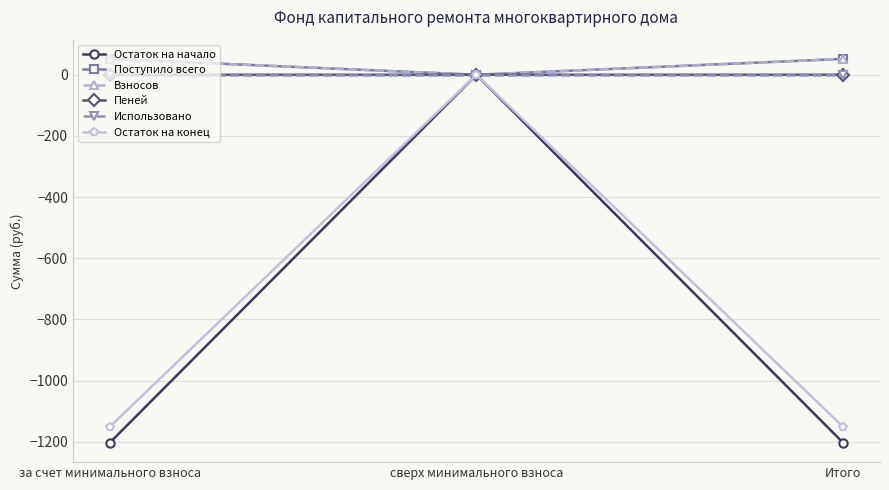

Is the value of Пеней at за счет минимального взноса greater than the value of Поступило всего at за счет минимального взноса?

No